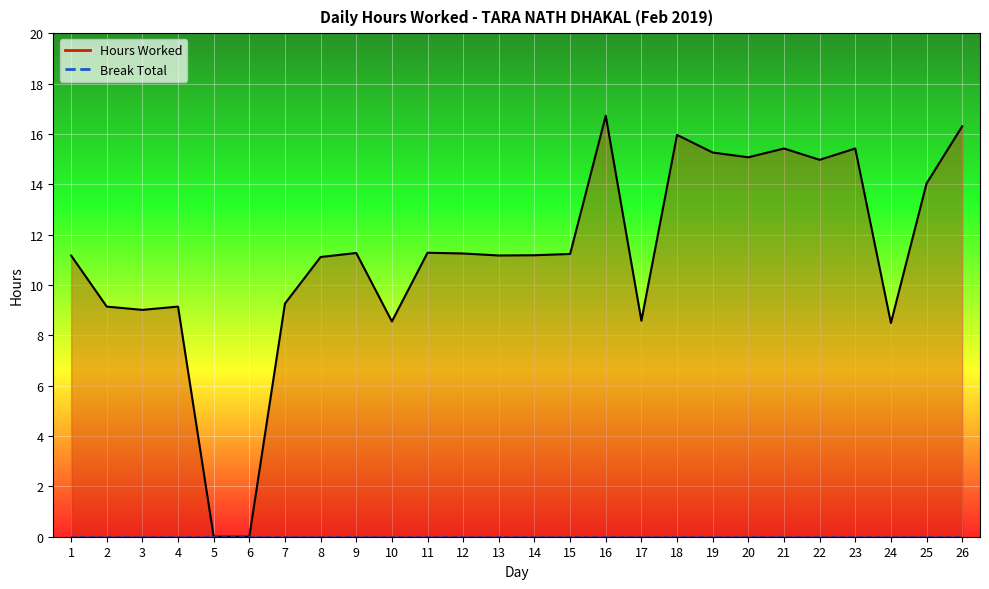

What is the difference between the values at 4 and 24?

0.7